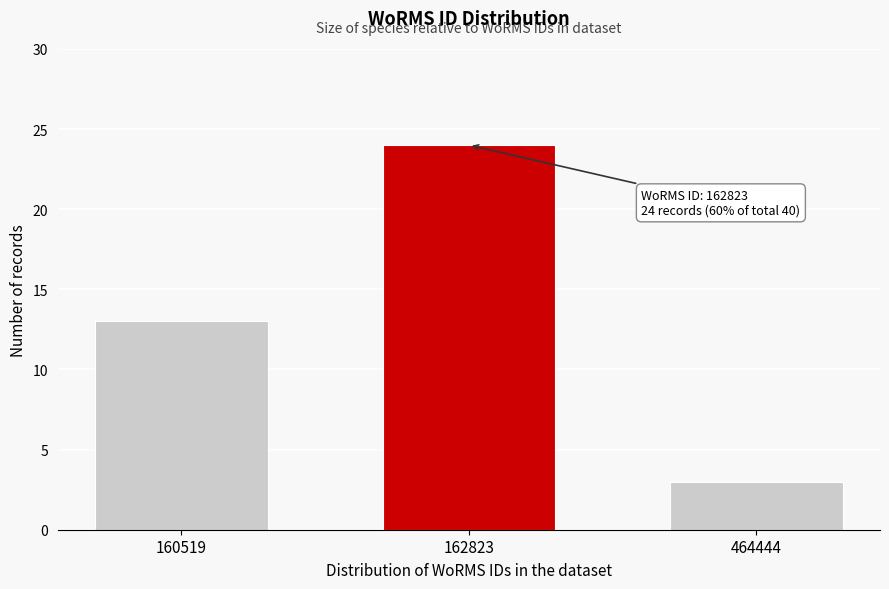

Reading left to right, what are all the values shown in this chart?

160519=13	162823=24	464444=3